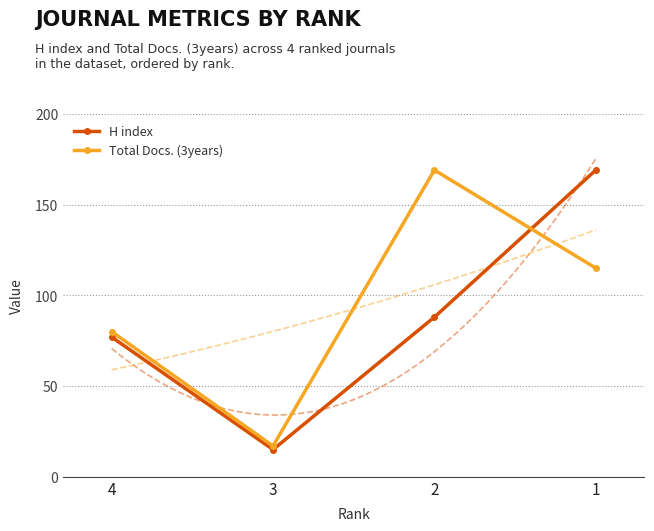

In H index, how many points are lower than both neighbors (excluding endpoints)?

1